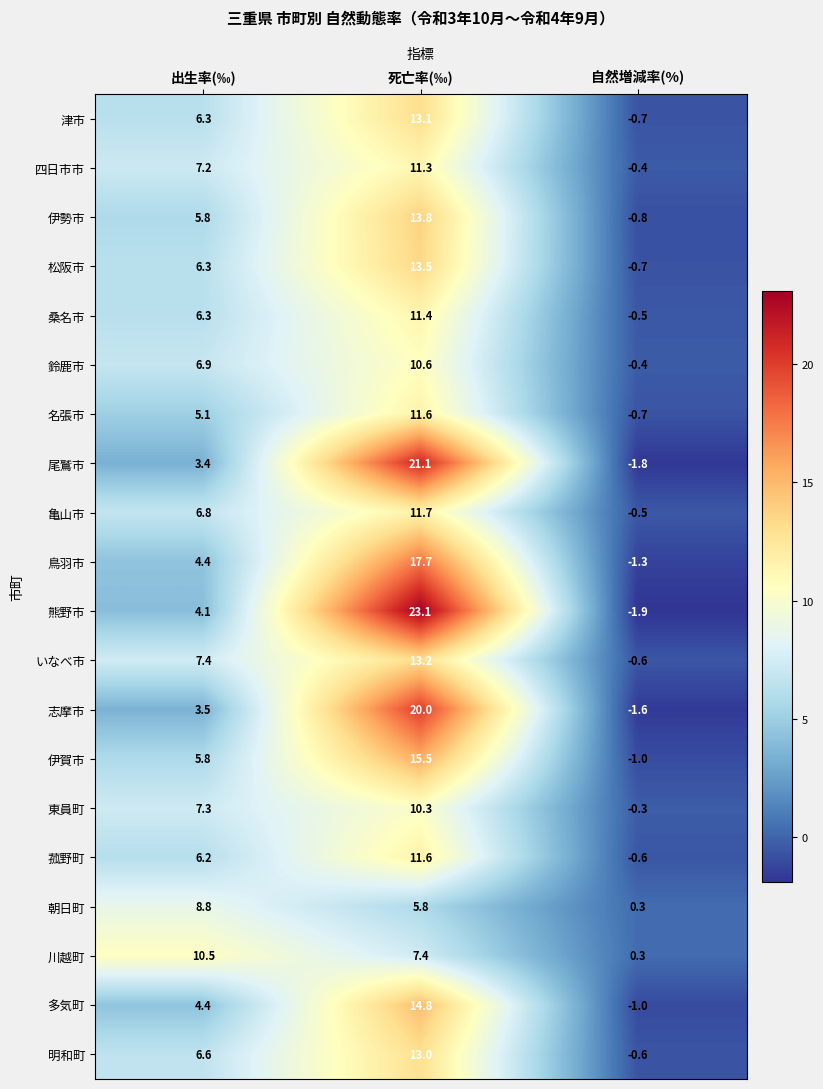

List the labels in order of 多気町 value, largest first.

死亡率(‰), 出生率(‰), 自然増減率(%)